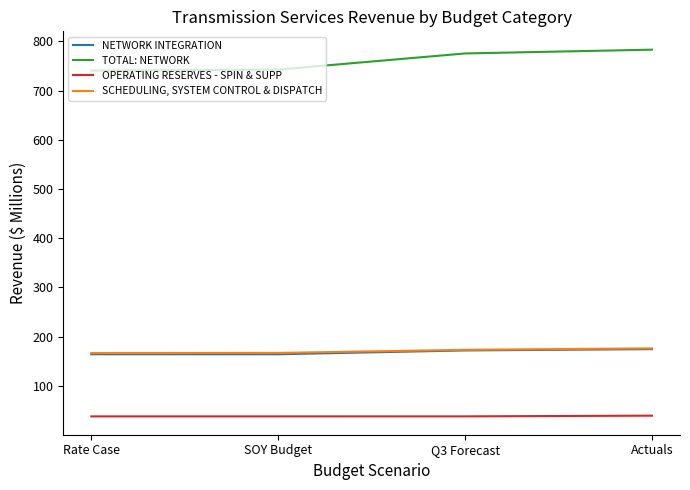

At how many categories does at least one series exceed 345?

4